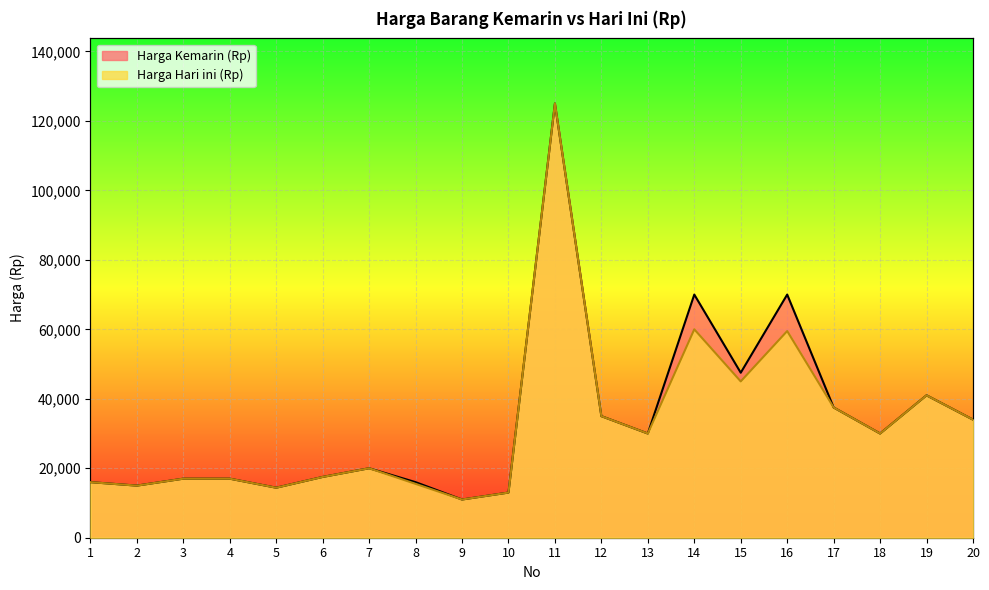

Reading left to right, what are all the values shown in this chart?

Harga Kemarin (Rp): 1=16000	2=15000	3=17000	4=17000	5=14400	6=17500	7=20000	8=16000	9=11000	10=13000	11=125000	12=35000	13=30000	14=70000	15=47500	16=70000	17=37500	18=30000	19=41000	20=34000
Harga Hari ini (Rp): 1=16000	2=15000	3=17000	4=17000	5=14400	6=17500	7=20000	8=15500	9=11000	10=13000	11=125000	12=35000	13=30000	14=60000	15=45000	16=59500	17=37500	18=30000	19=41000	20=34000